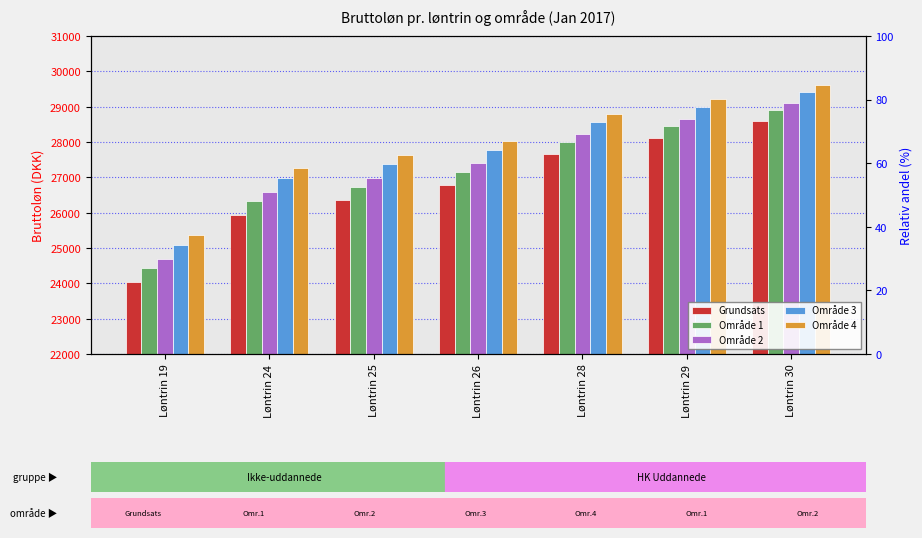

How many data points in Område 4 are less than 28018?

3